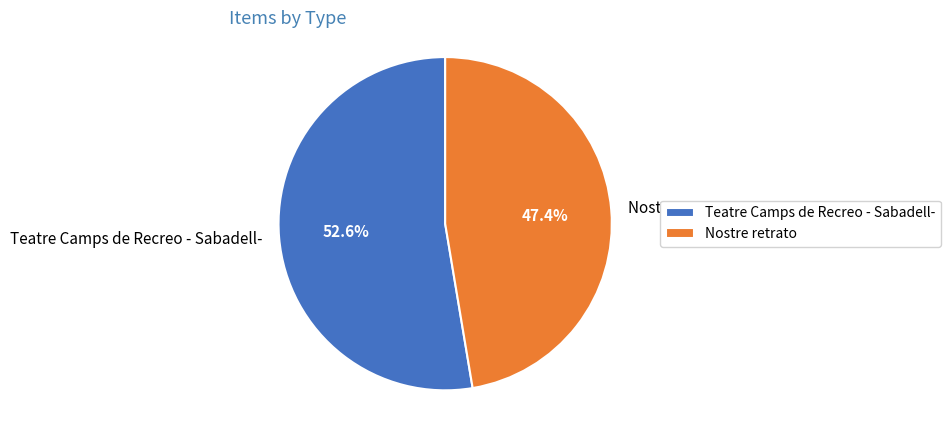

To the nearest percent, what portion does Teatre Camps de Recreo - Sabadell- represent?

53%